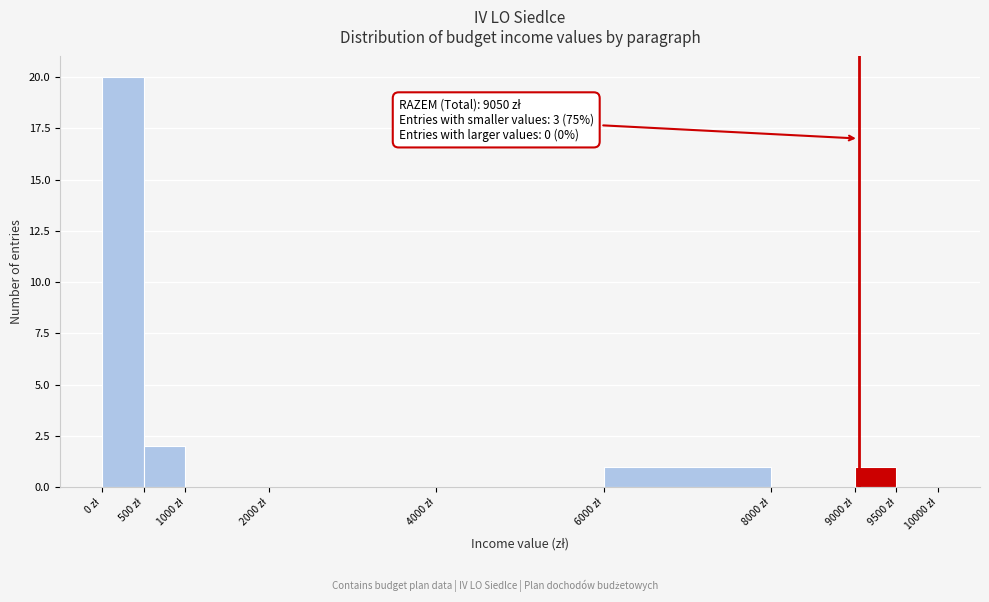

Over which range of the x-axis is the bar tallest?

0 to 500